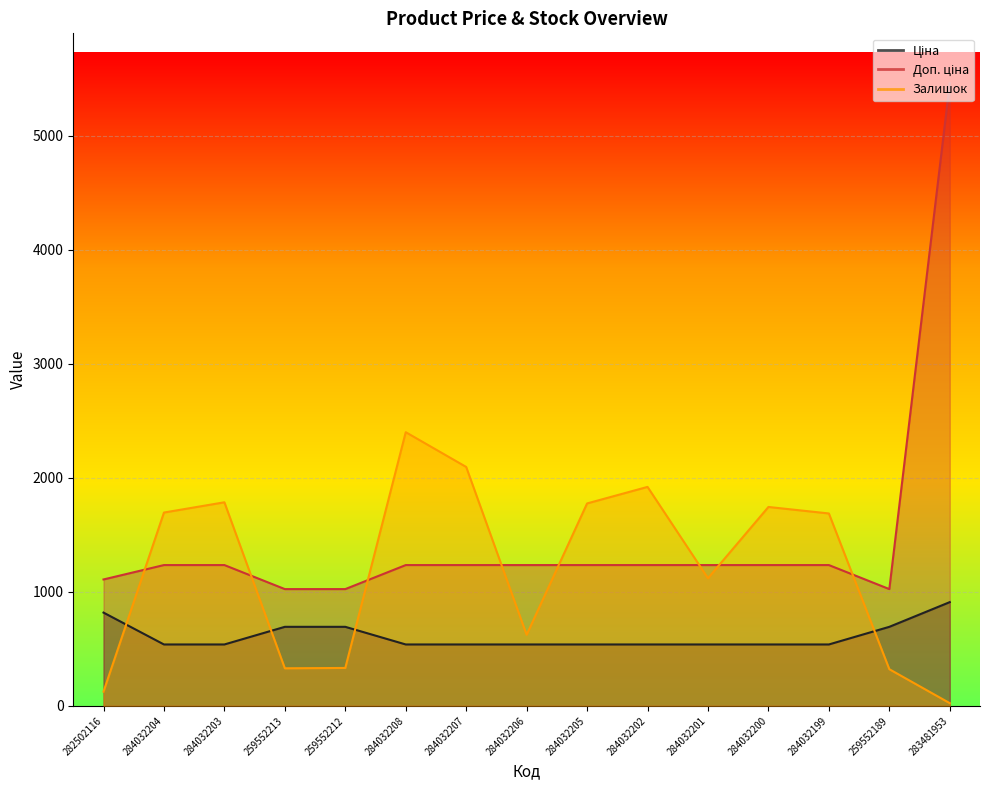

How many lines are shown in the chart?

3